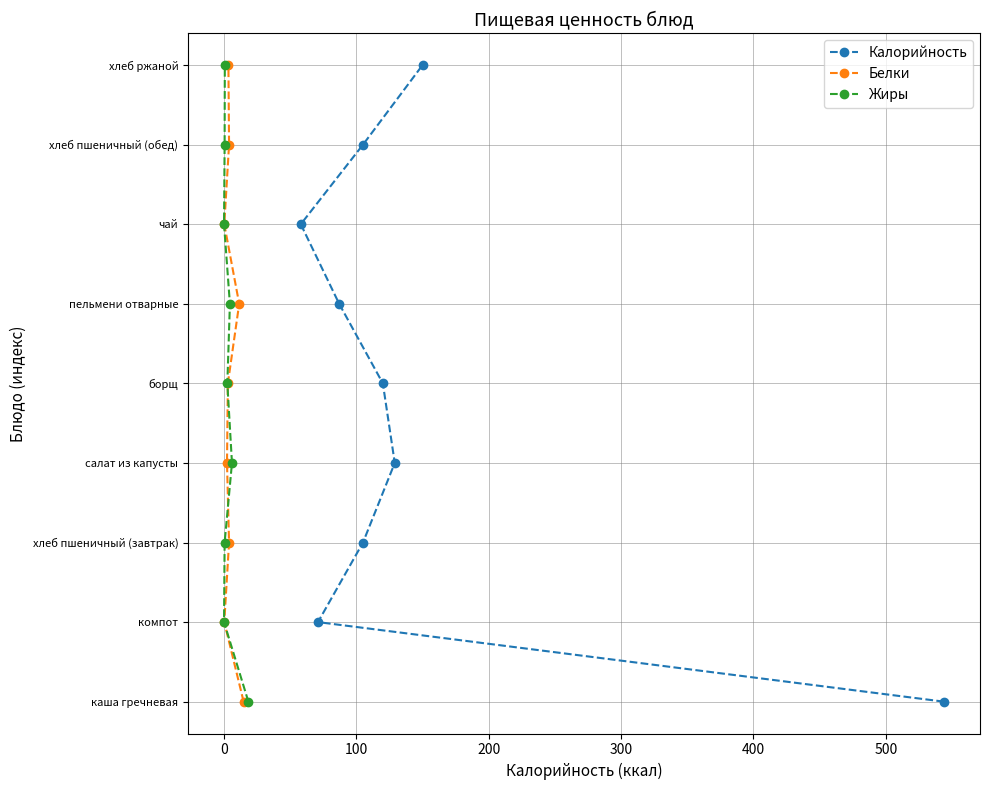

True or false: Калорийность and Жиры intersect in this chart.

False